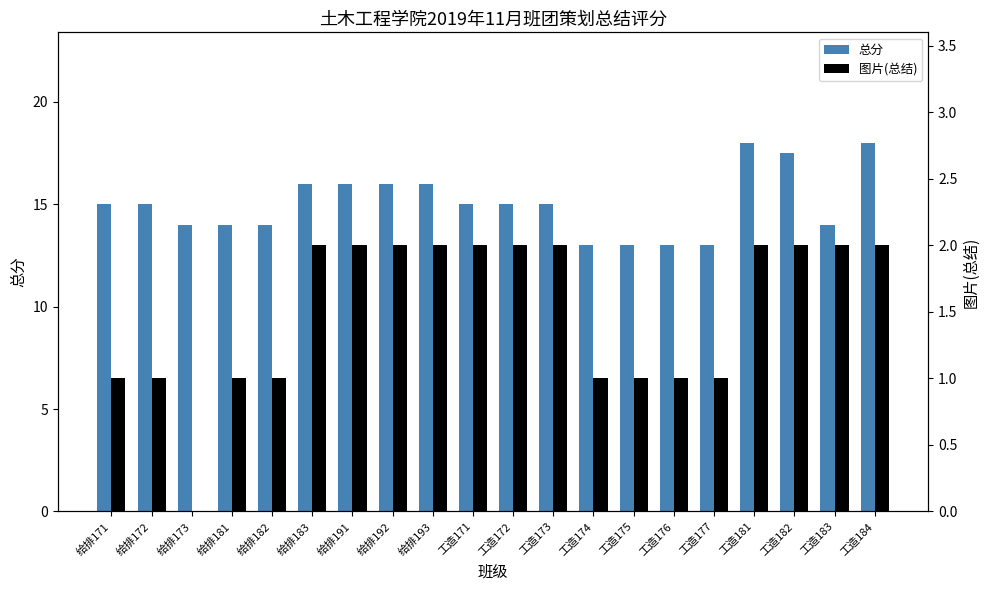

List the series in order of their peak value, highest first.

总分, 图片(总结)